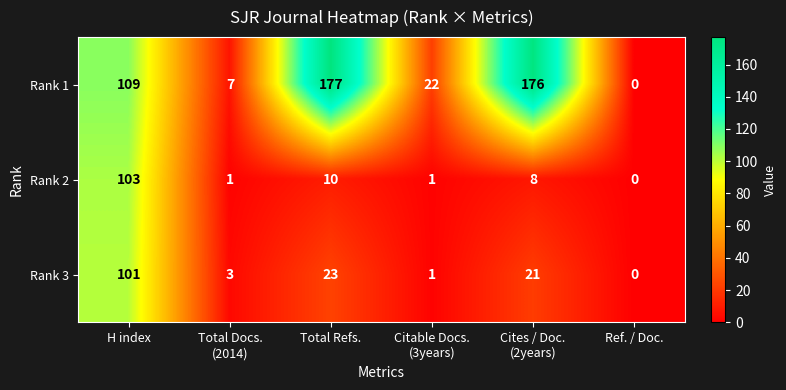

Where is Rank 1 nearest to the value 88?

H index